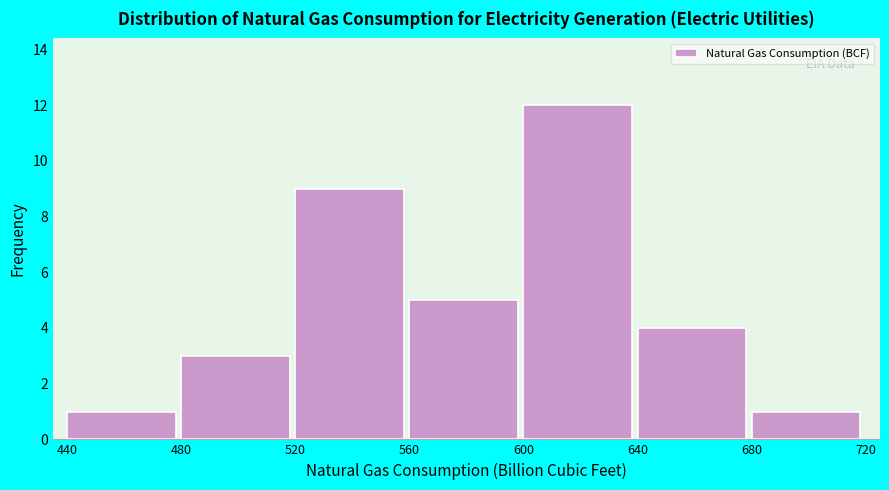

What is the height of the bar covering 560 to 600 on the x-axis? The values are not printed on the chart, so give them approximately, as read against the axis.

5